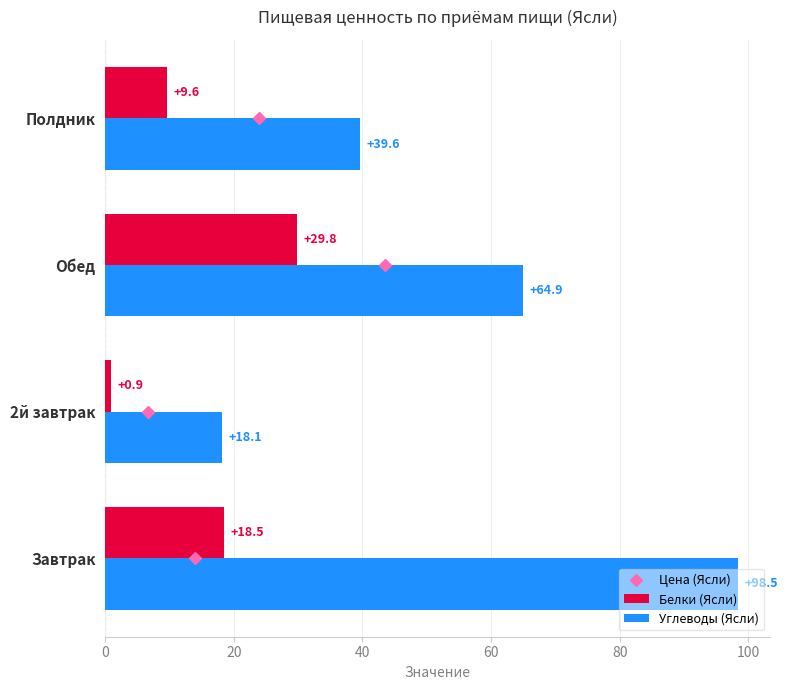

What is the sum of all Углеводы (Ясли) values?

221.1